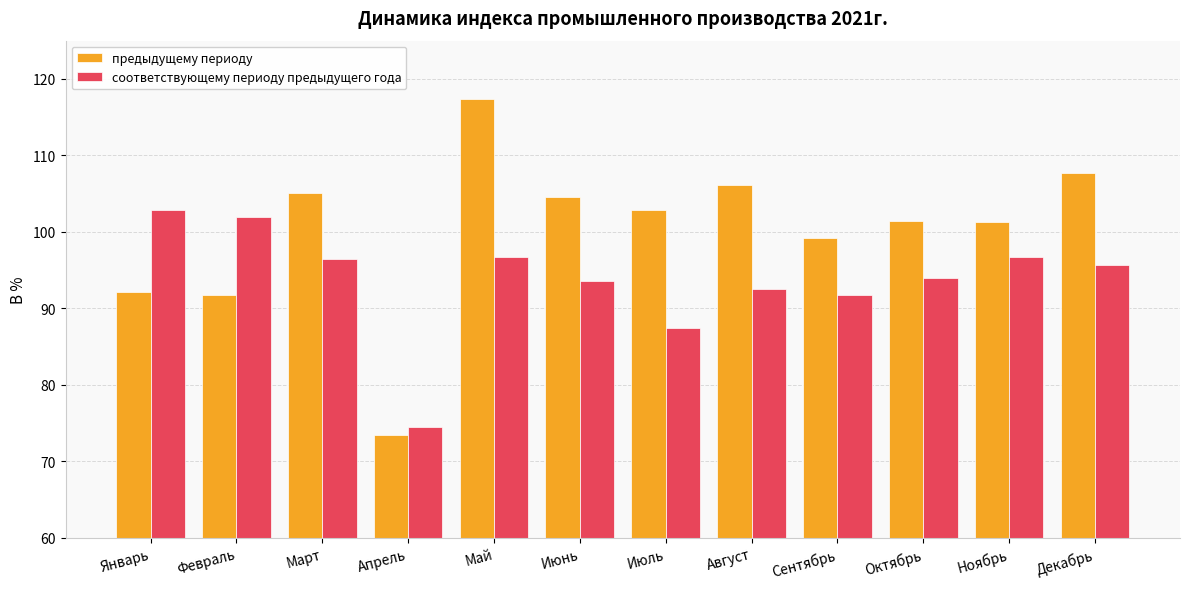

How many values in the соответствующему периоду предыдущего года series are below 95?

6